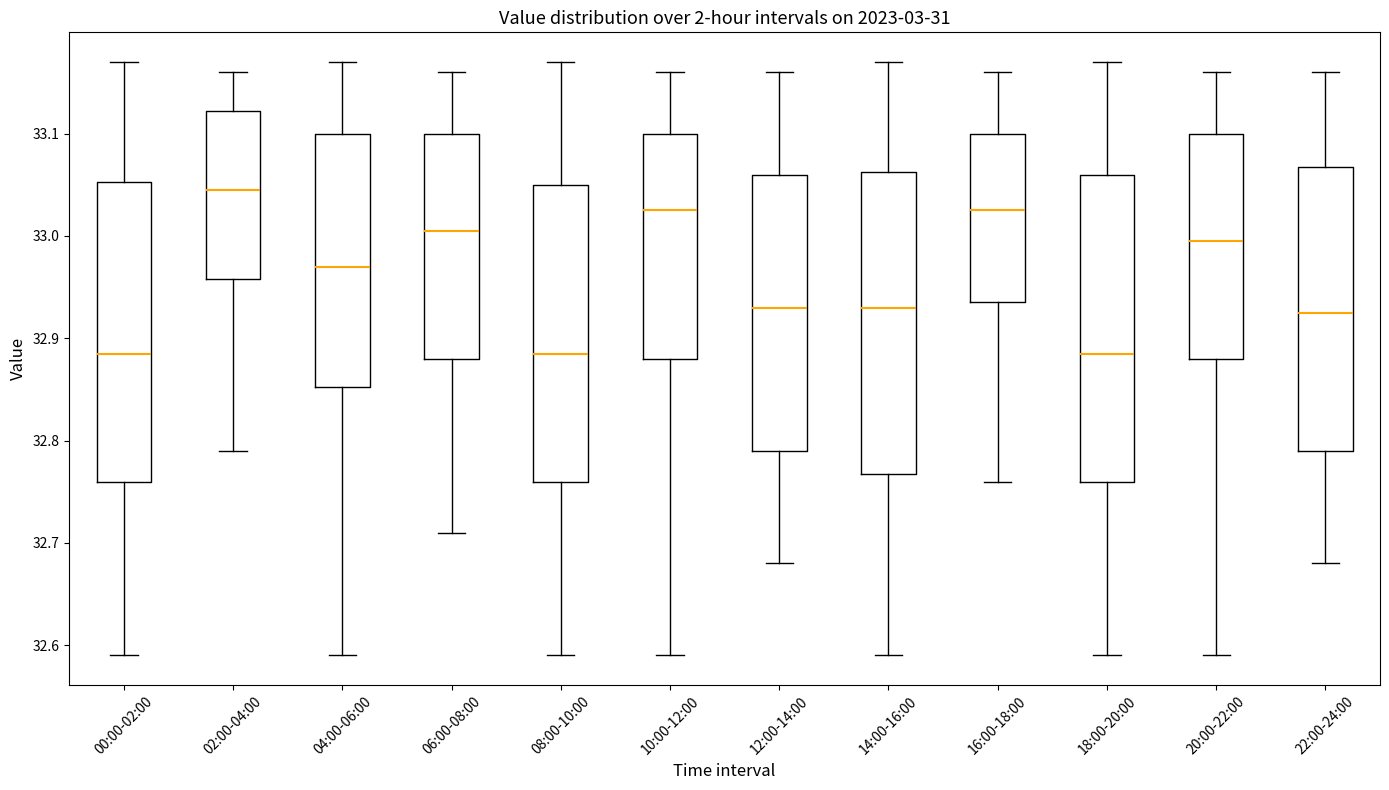

Reading left to right, transcribe this box plot: for each box, give where its median line is, the range the box spans, and where its two whiskers end, as read against the y-axis. The values are not printed on the chart, so give them approximately, as read against the axis.

00:00-02:00: median 32.89, box 32.76 to 33.05, whiskers 32.59 to 33.17
02:00-04:00: median 33.05, box 32.96 to 33.12, whiskers 32.79 to 33.16
04:00-06:00: median 32.97, box 32.85 to 33.10, whiskers 32.59 to 33.17
06:00-08:00: median 33.01, box 32.88 to 33.10, whiskers 32.71 to 33.16
08:00-10:00: median 32.89, box 32.76 to 33.05, whiskers 32.59 to 33.17
10:00-12:00: median 33.03, box 32.88 to 33.10, whiskers 32.59 to 33.16
12:00-14:00: median 32.93, box 32.79 to 33.06, whiskers 32.68 to 33.16
14:00-16:00: median 32.93, box 32.77 to 33.06, whiskers 32.59 to 33.17
16:00-18:00: median 33.03, box 32.94 to 33.10, whiskers 32.76 to 33.16
18:00-20:00: median 32.89, box 32.76 to 33.06, whiskers 32.59 to 33.17
20:00-22:00: median 33.00, box 32.88 to 33.10, whiskers 32.59 to 33.16
22:00-24:00: median 32.93, box 32.79 to 33.07, whiskers 32.68 to 33.16